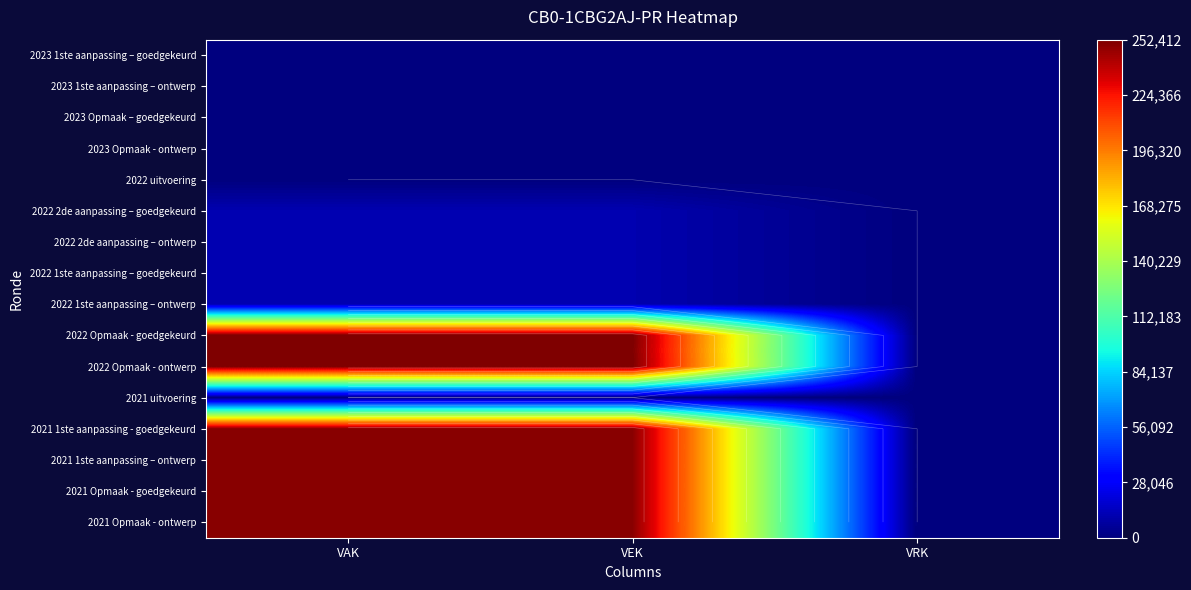

What is the spread (max minus min) of values at VAK?

252412